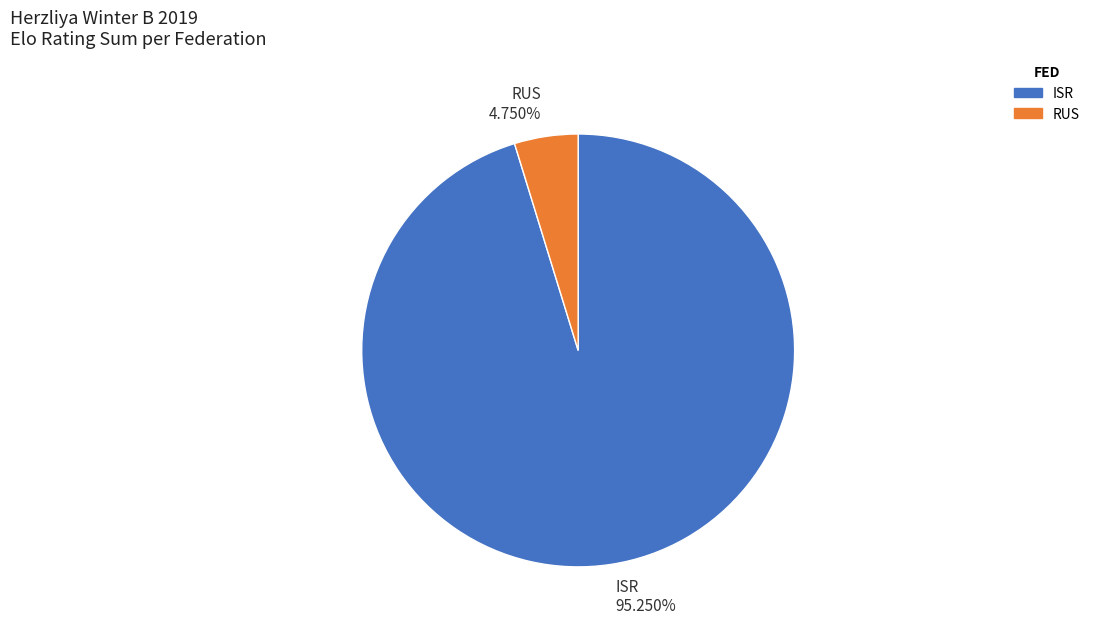

Which slice is the largest?

ISR